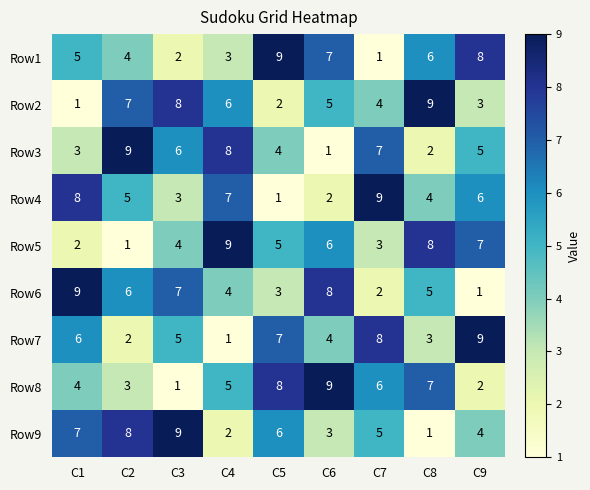

At C9, list the series in order from largest to smallest.

Row7, Row1, Row5, Row4, Row3, Row9, Row2, Row8, Row6